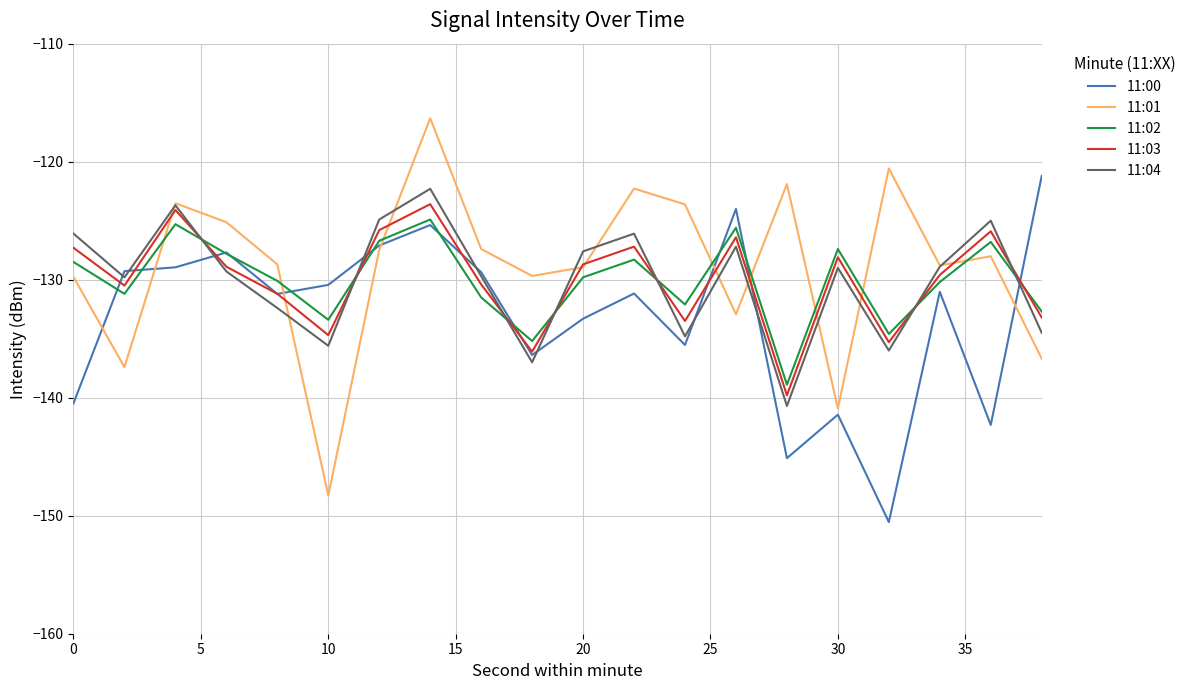

Which series has the largest total across all categories?

11:01